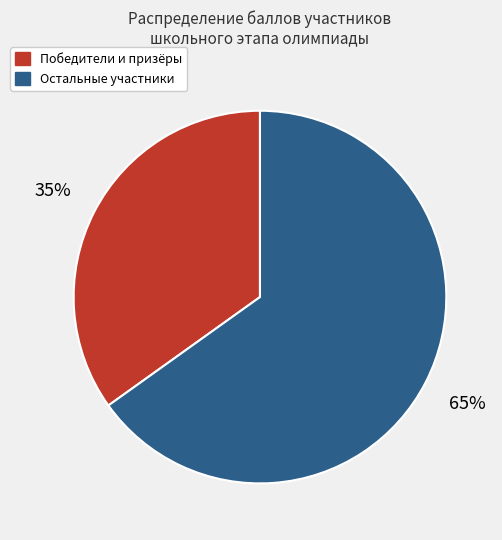

True or false: Остальные участники accounts for 65% of the total.

True